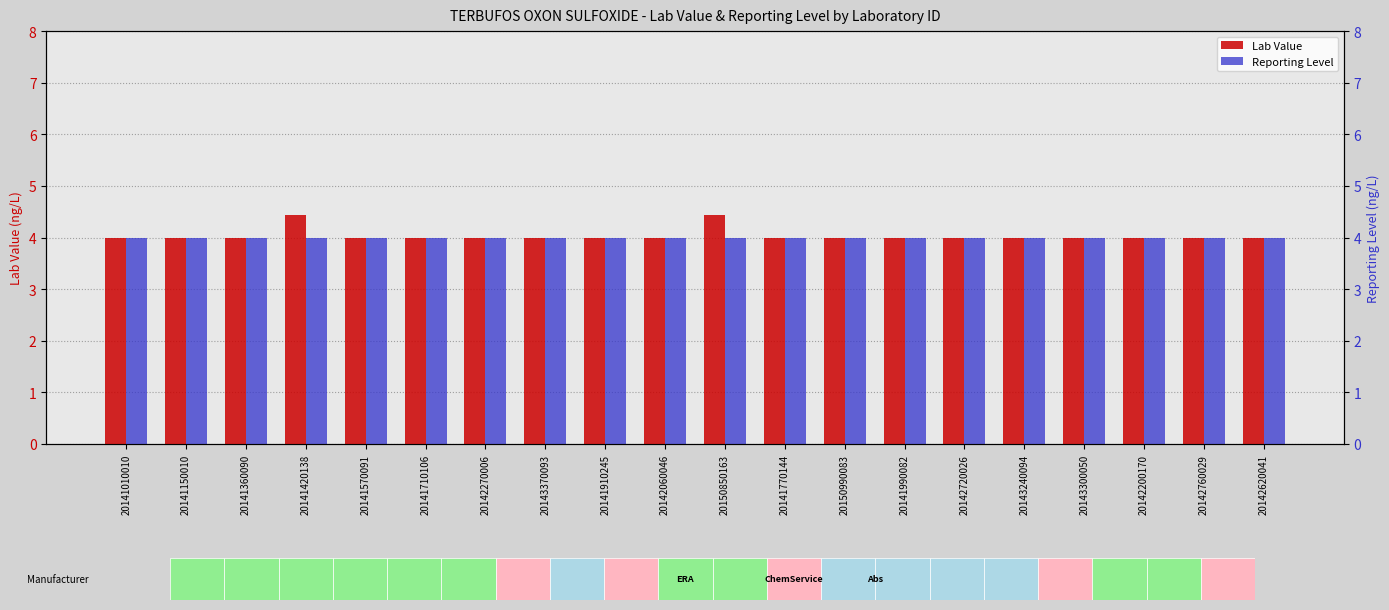

True or false: Reporting Level has a value of 4.0 at 20142720026.

True